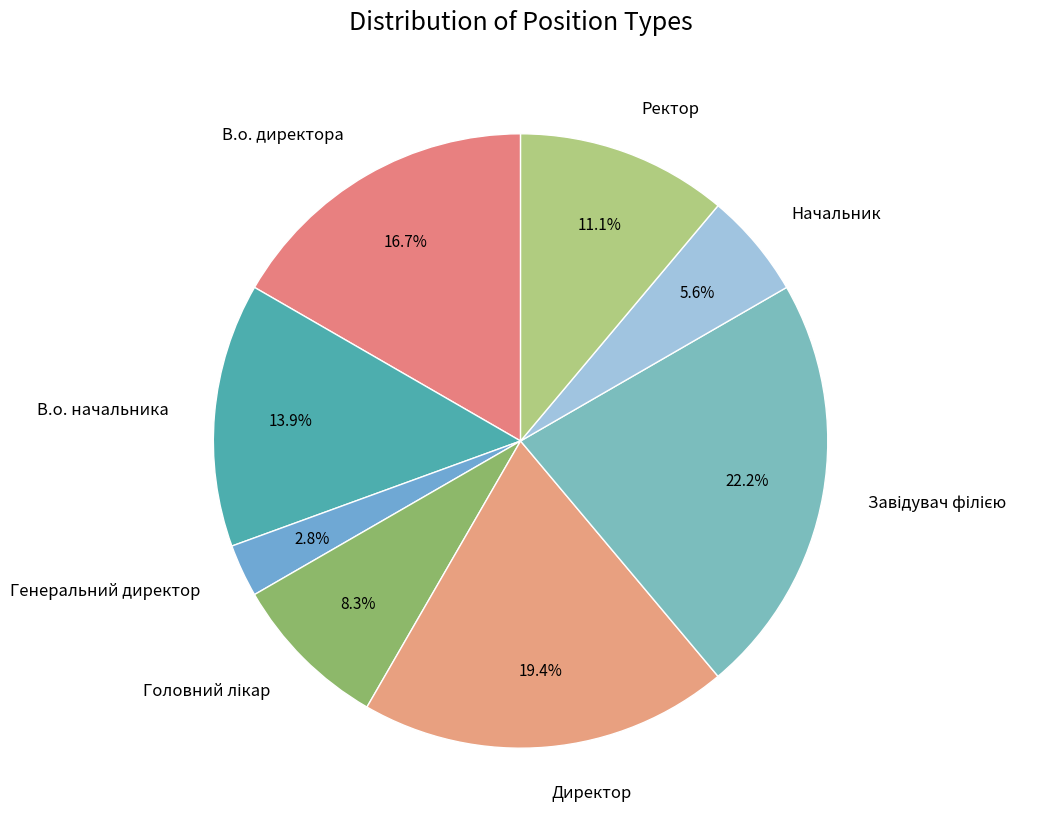

To the nearest percent, what is the difference between the largest and smallest slice percentages?

19%